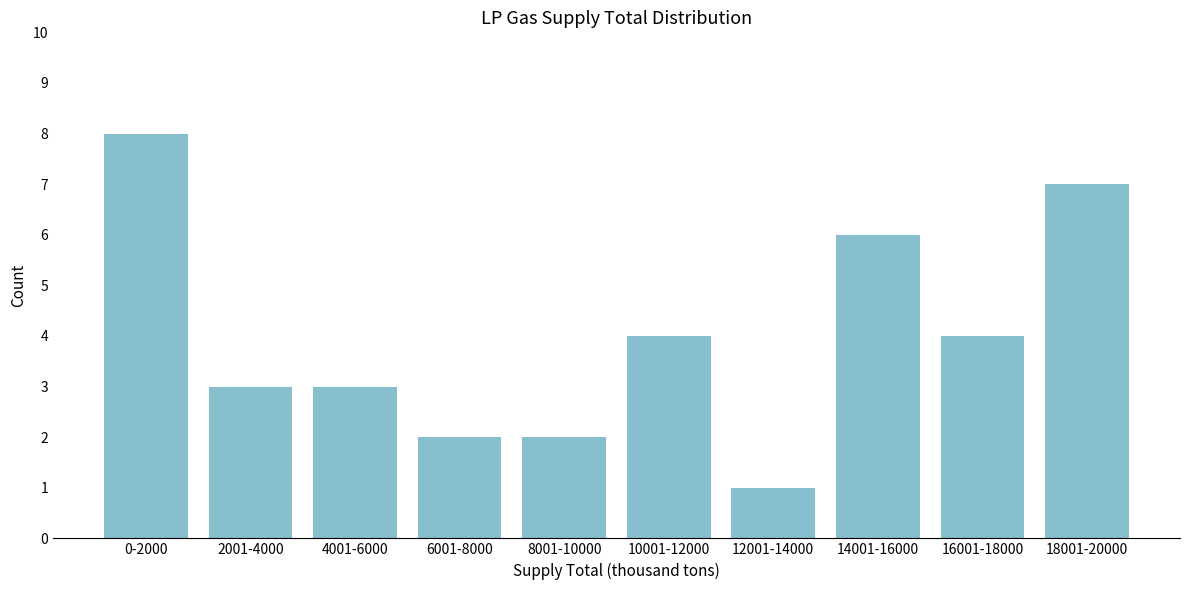

Reading left to right, extract all data points from this chart.

8	3	3	2	2	4	1	6	4	7